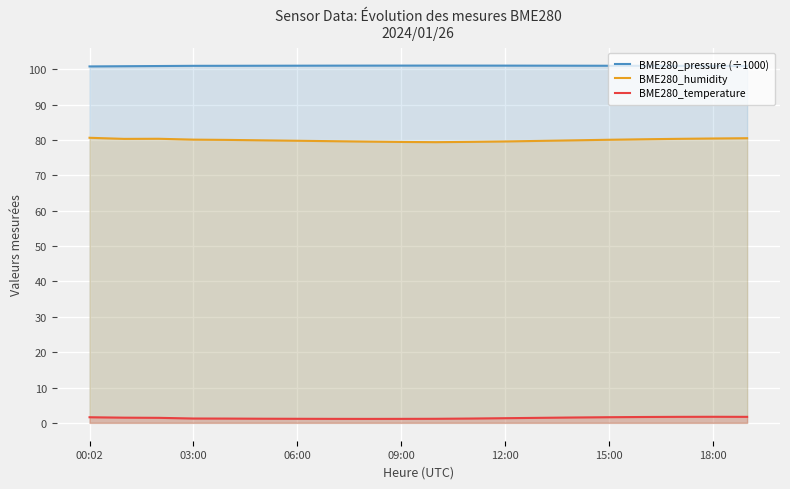

Which series has the largest total across all categories?

BME280_pressure (÷1000)